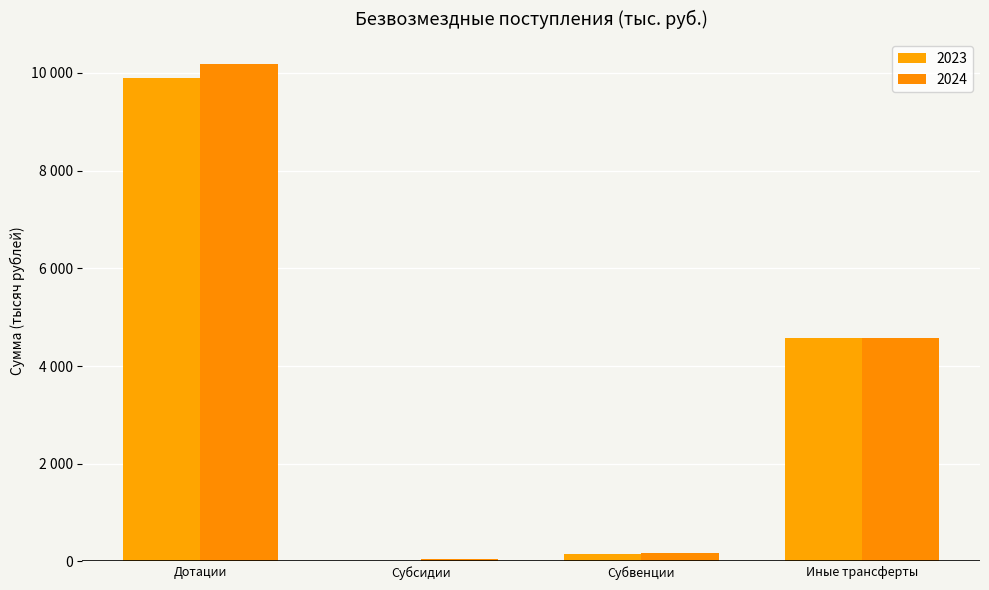

True or false: 2024 has a value of 55.3 at Субсидии.

True